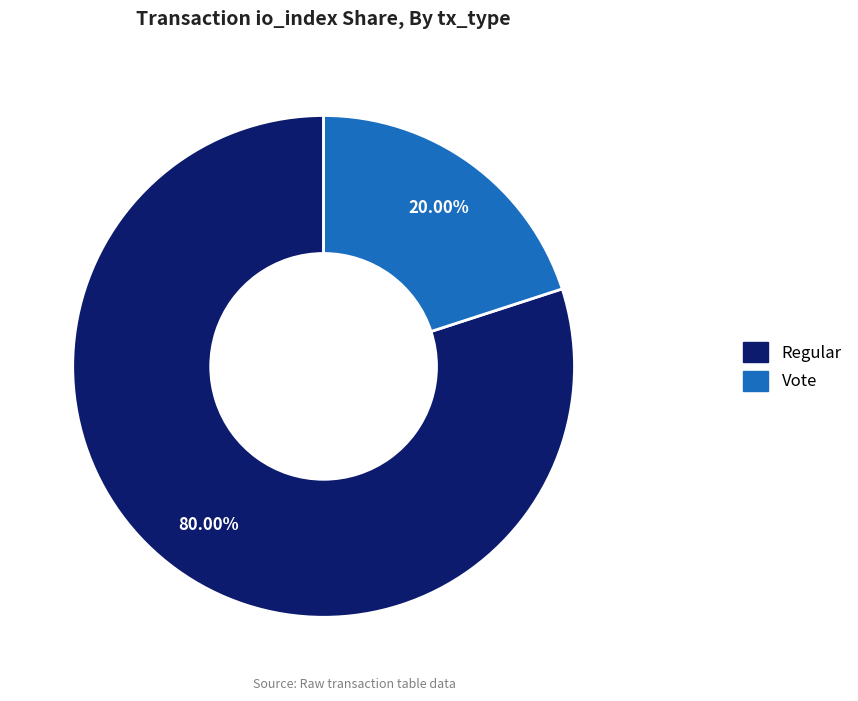

What is the majority slice?

Regular